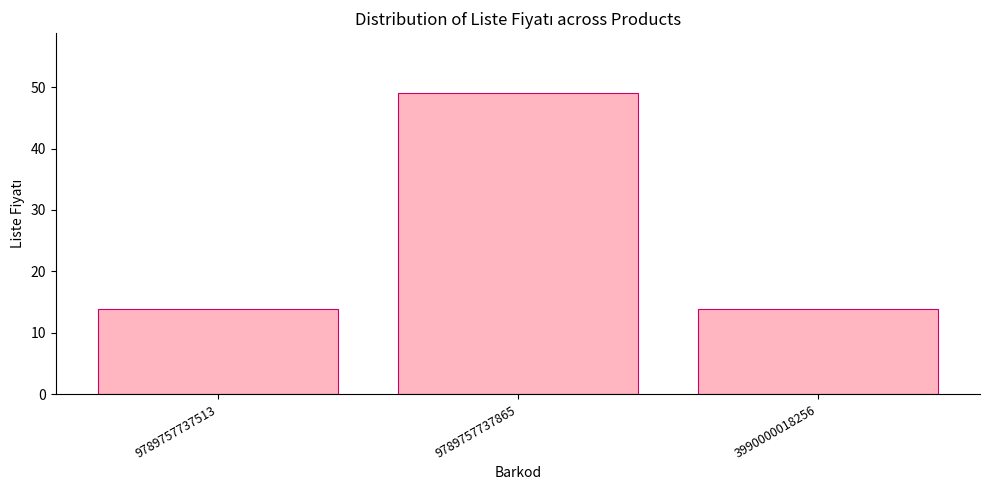

What is the label of the 1st bar from the left?

9789757737513